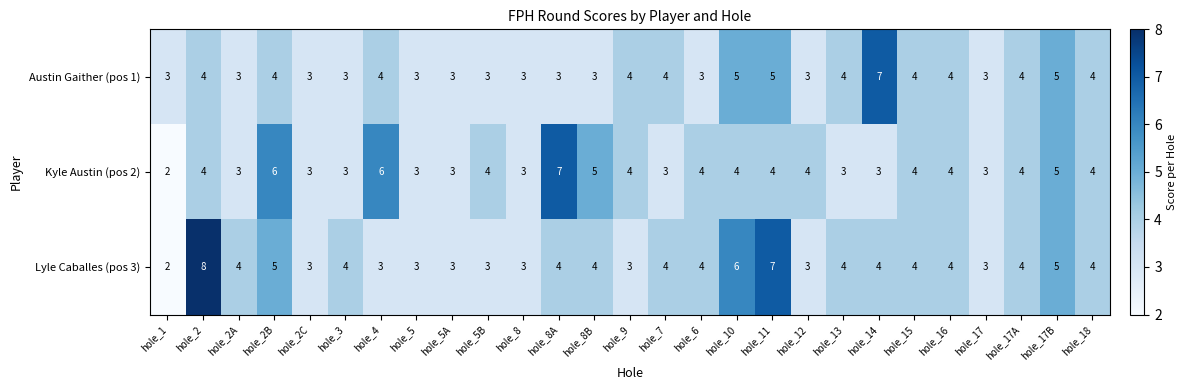

How many Kyle Austin (pos 2) values are between 3 and 4?

21